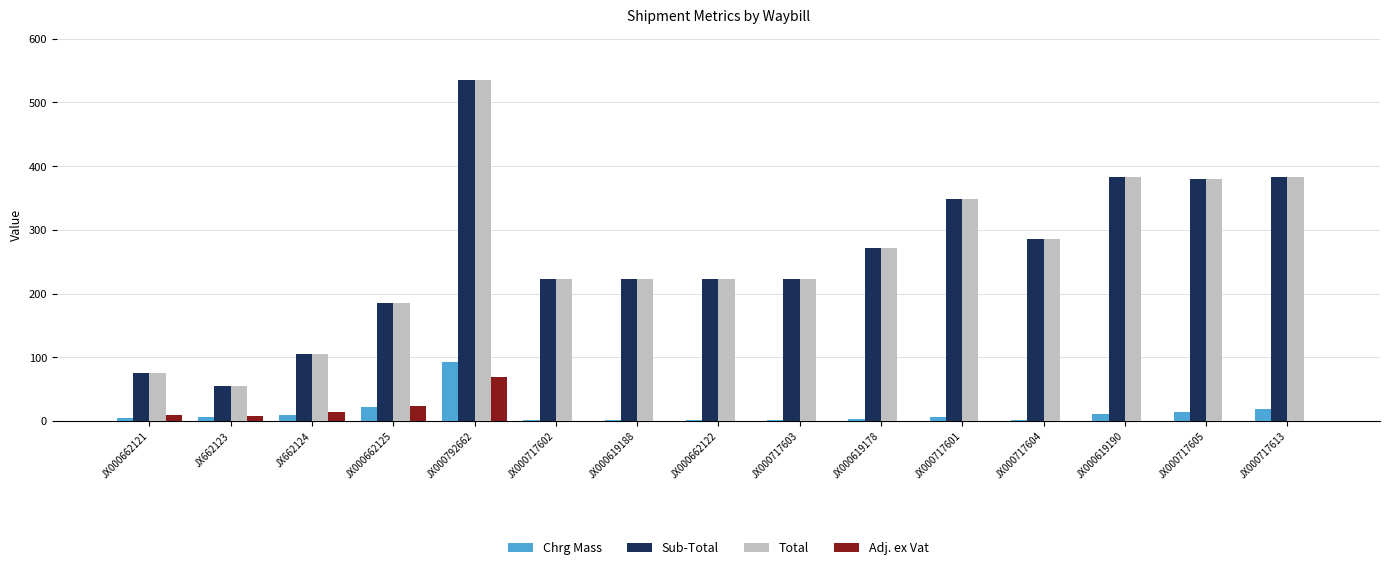

Is it true that Sub-Total equals 223.0 at JX000619188?

True